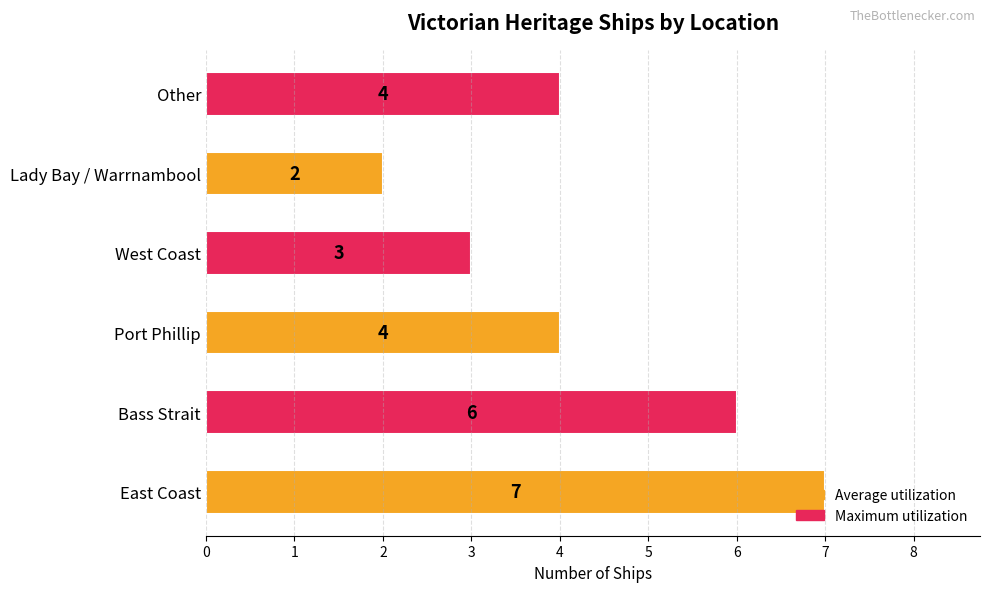

What is the sum of all values?

26